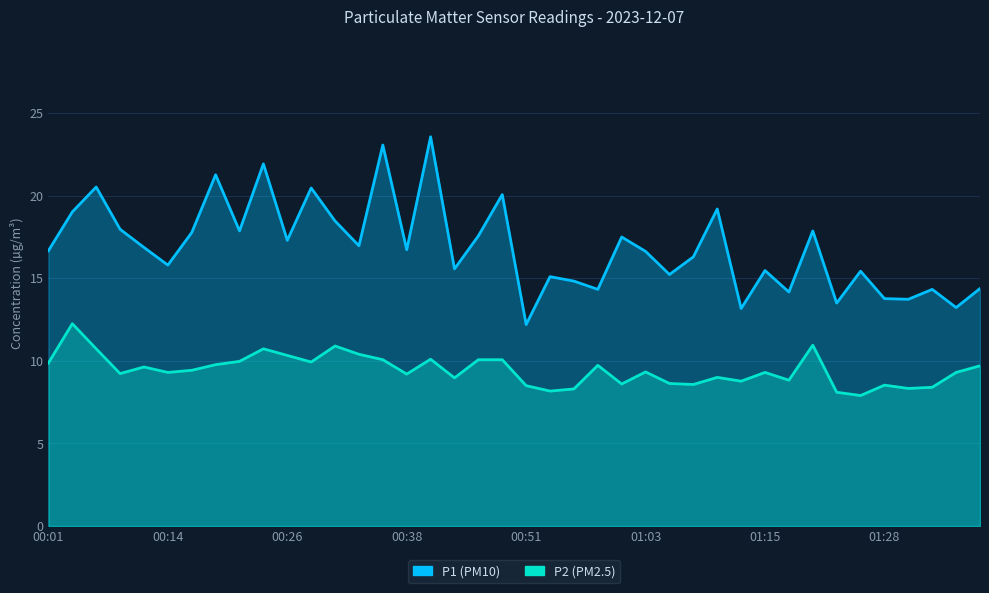

What are all the series names shown in the legend?

P1, P2